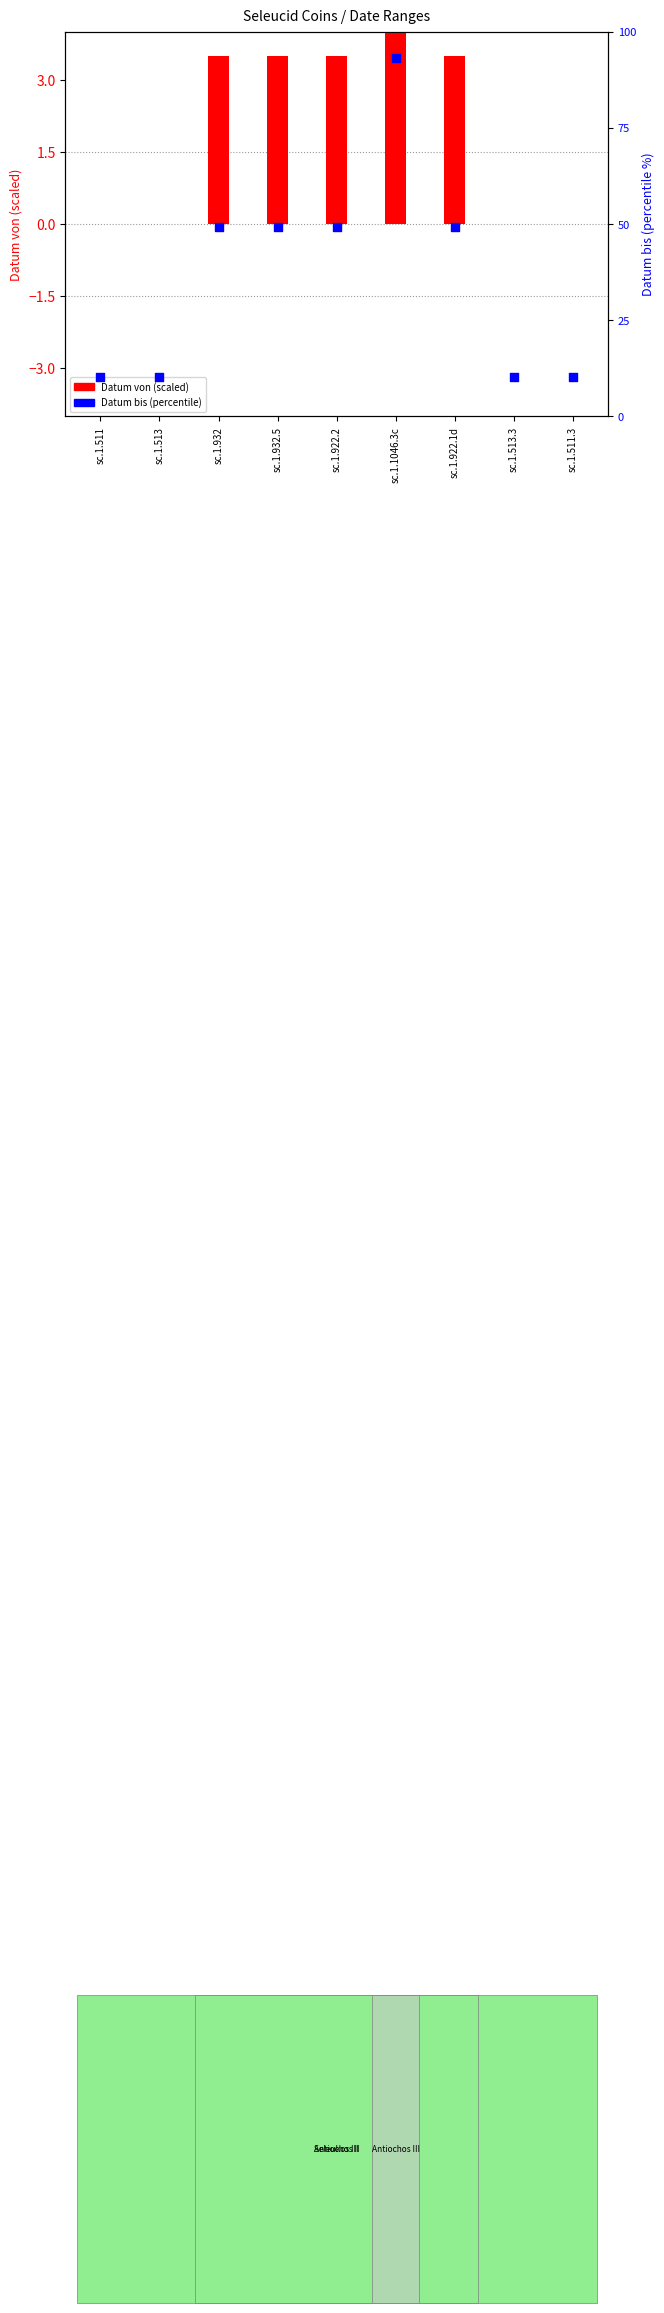

At which category is the sum across all series the highest?

sc.1.1046.3c